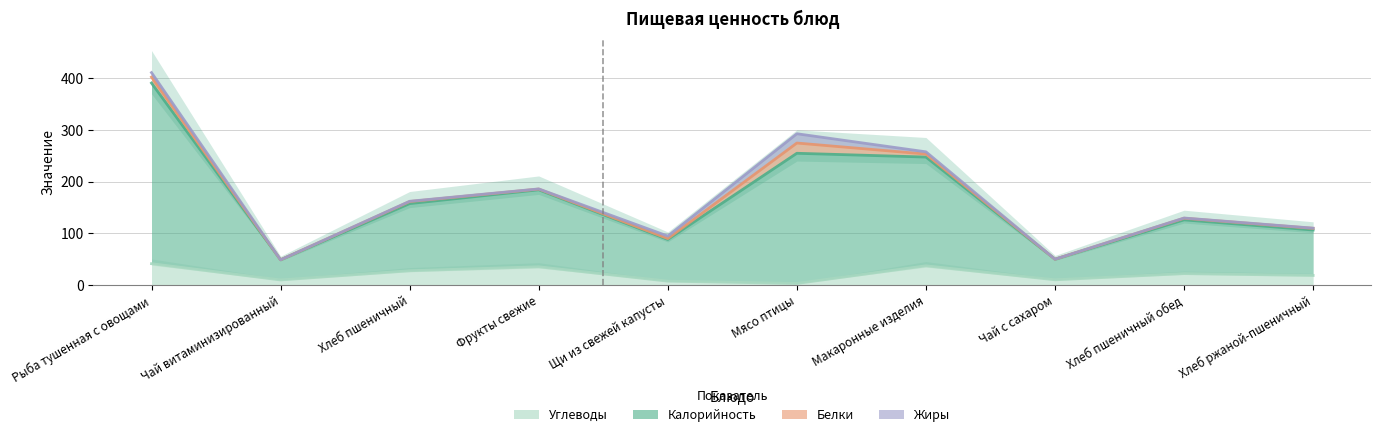

Which category has the lowest value across all series?

Мясо птицы